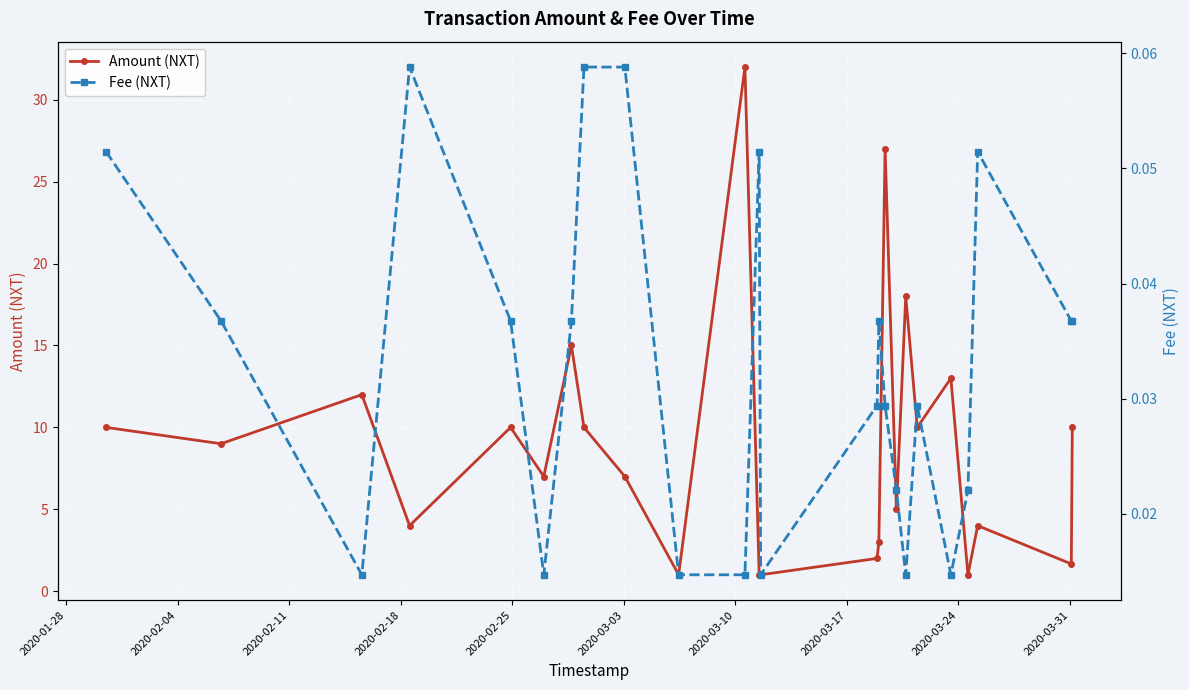

In Amount (NXT), how many points are higher than both neighbors (excluding endpoints)?

8